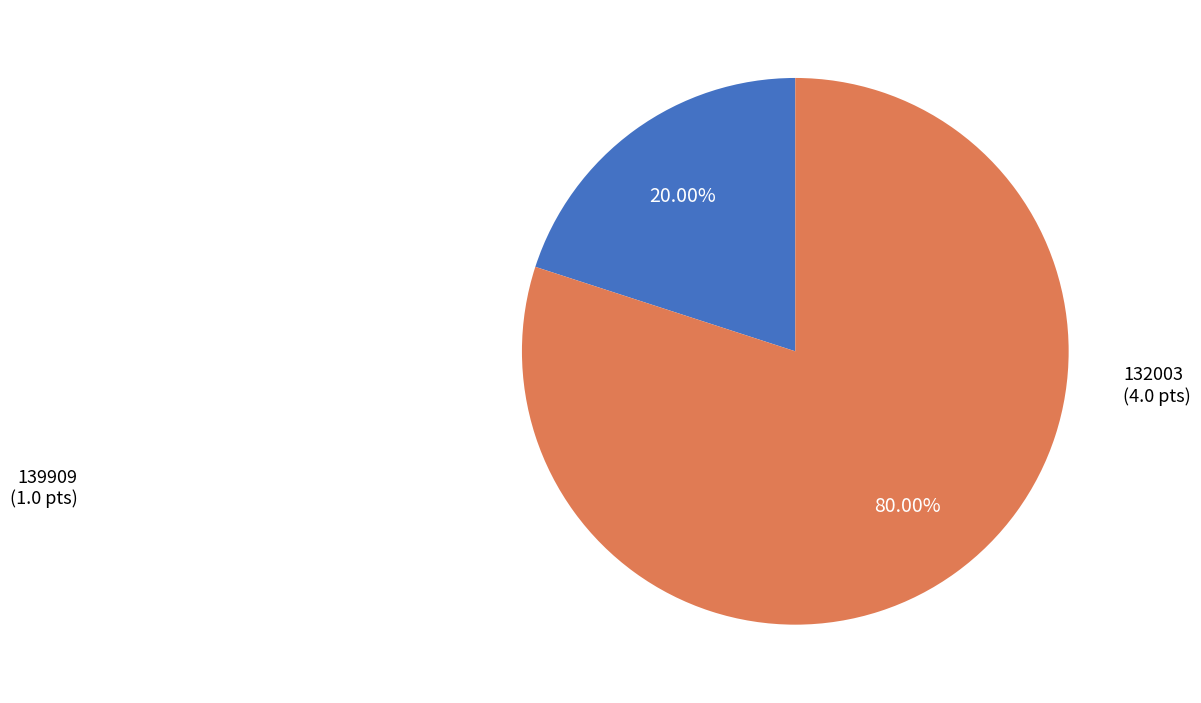

How much of the chart is everything except 132003?

20.0%